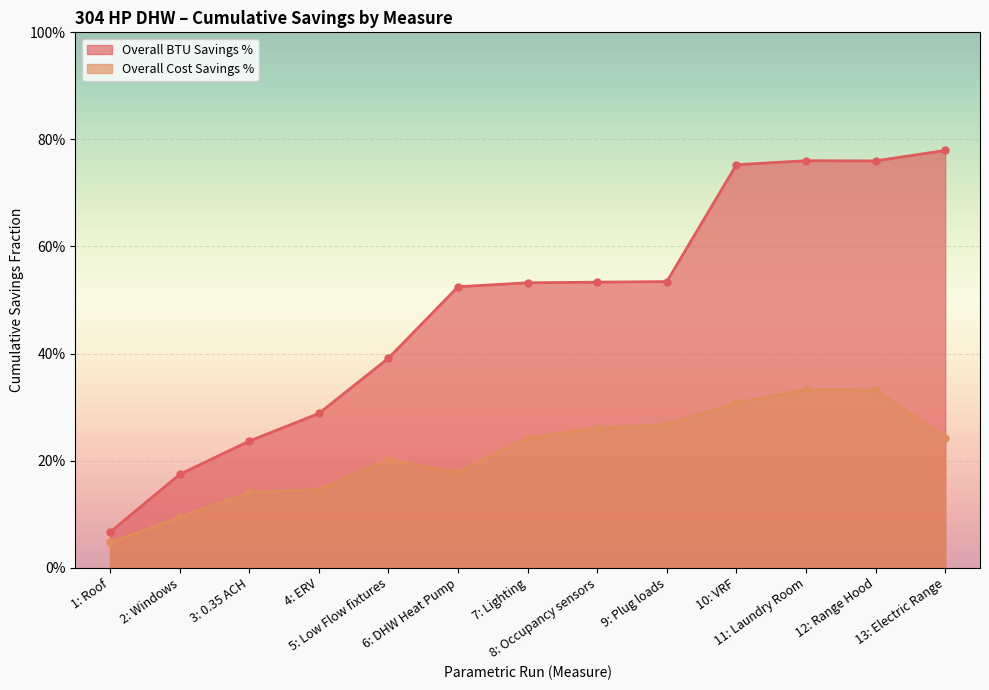

Which has a higher value, 5: Low Flow fixtures or 13: Electric Range?

13: Electric Range